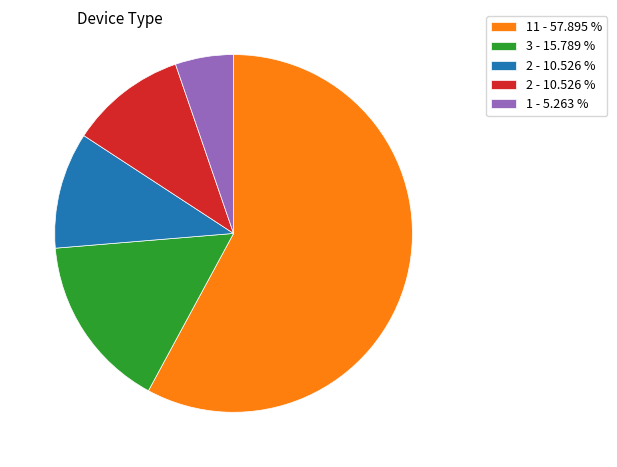

Is there a majority slice in this chart?

Yes